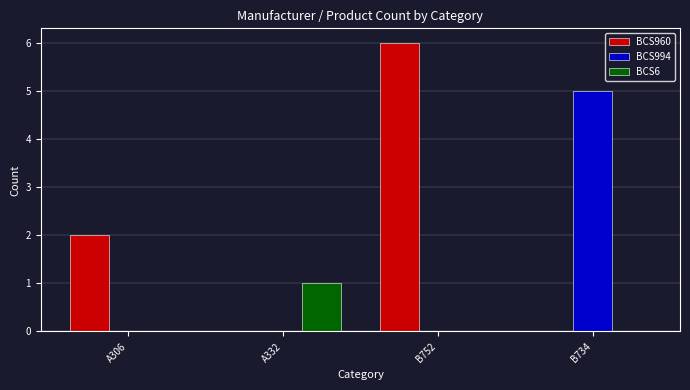

What is the sum of the BCS994 values at A306 and B734?

5